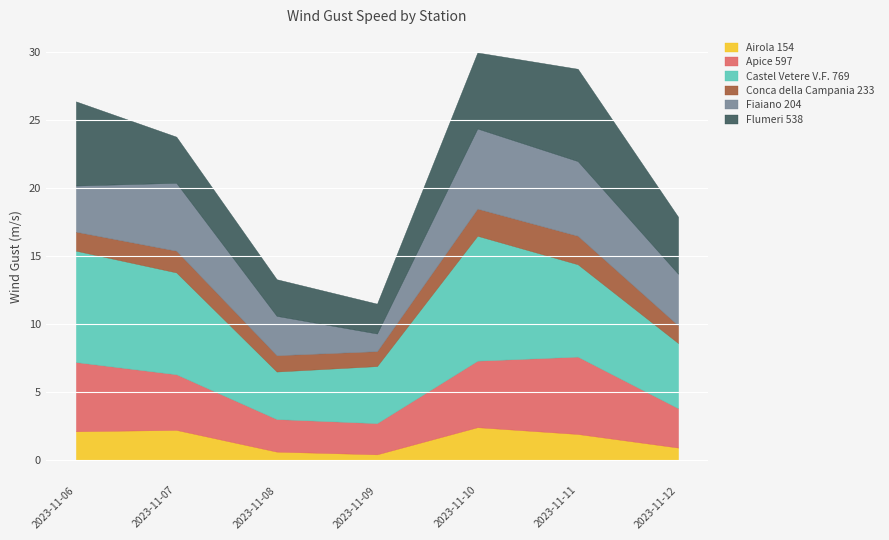

At which category is the sum across all series the highest?

2023-11-10